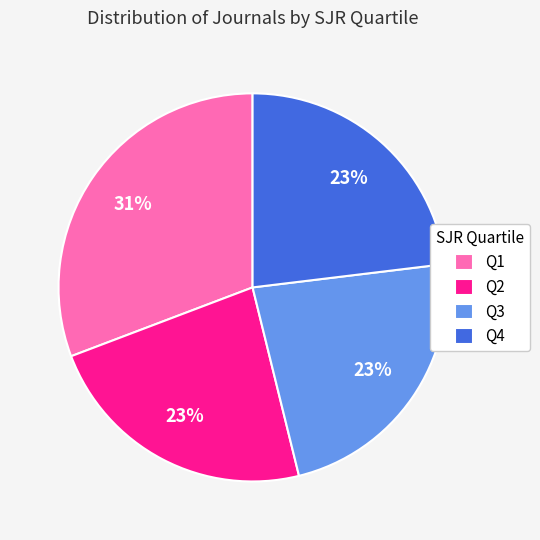

The Q3 slice represents 35% of the pie. True or false?

False